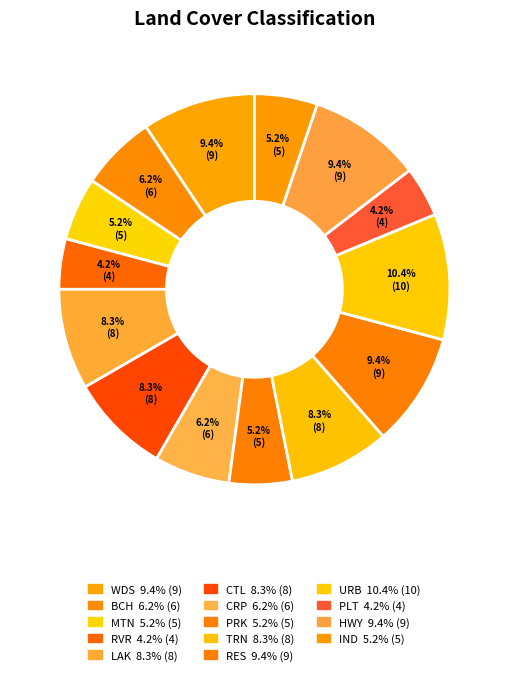

How many slices are in this pie chart?

14